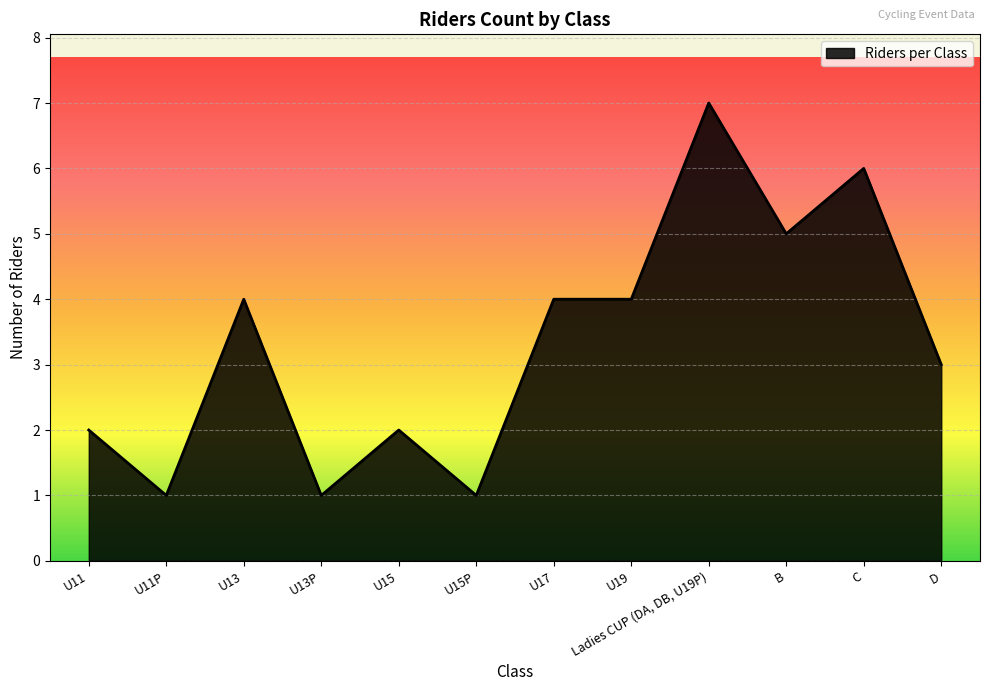

What position from the left is C?

11